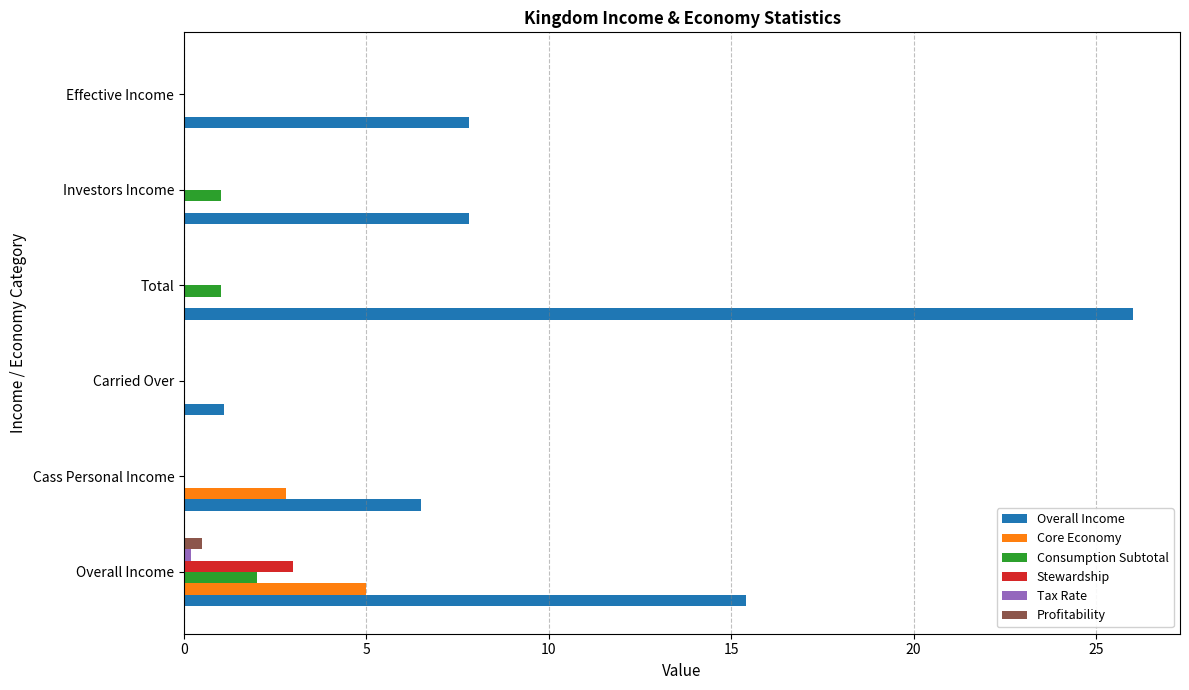

Between Cass Personal Income and Total, which series saw the biggest shift?

Overall Income